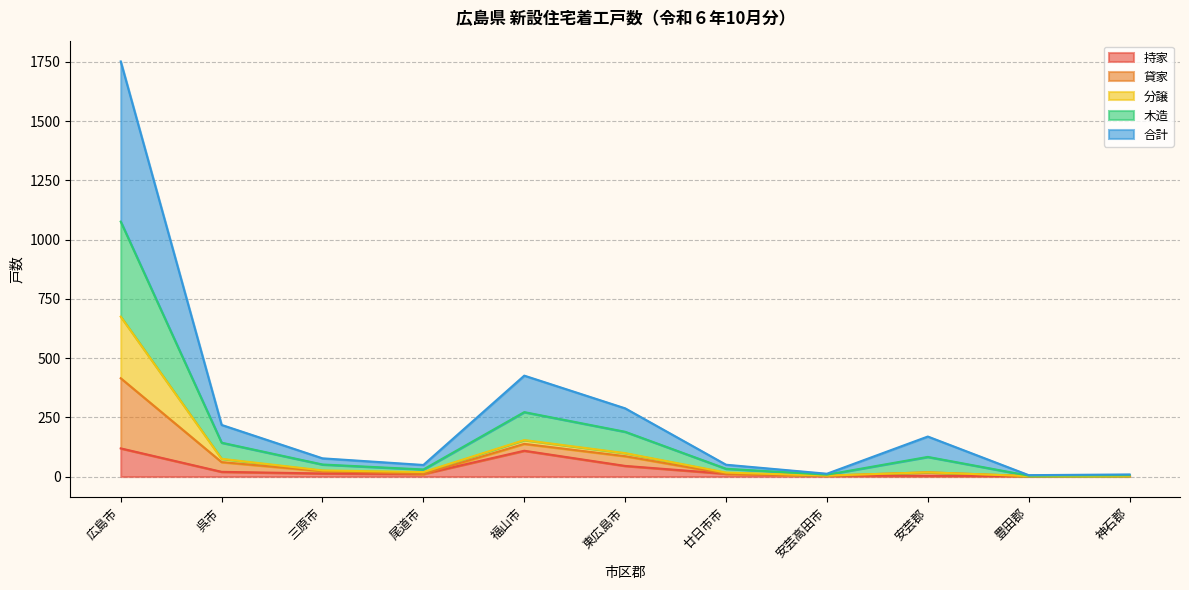

Between 東広島市 and 安芸郡, which is larger?

東広島市